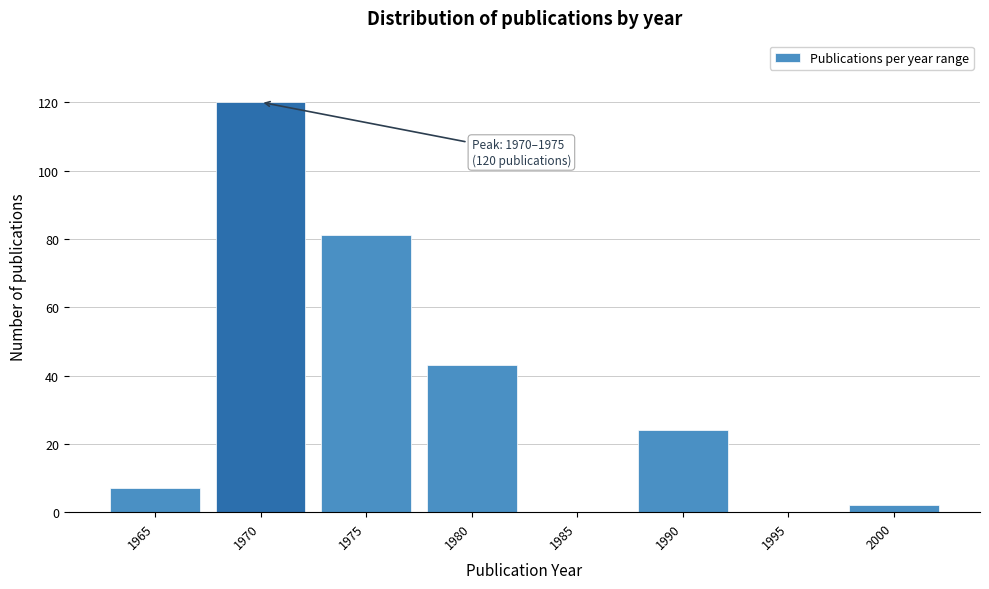

Reading left to right, transcribe all the data shown in this chart.

1965=7	1970=120	1975=81	1980=43	1985=0	1990=24	1995=0	2000=2